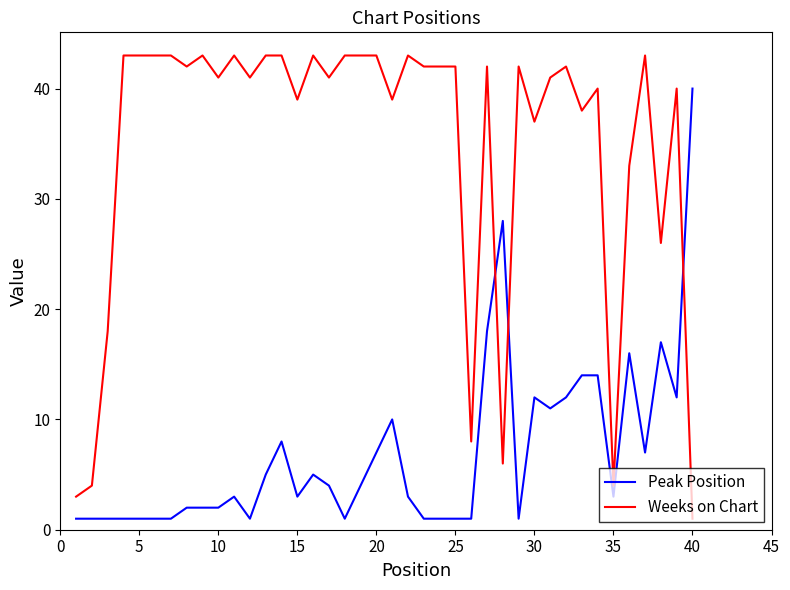

Count the number of data series in this chart.

2